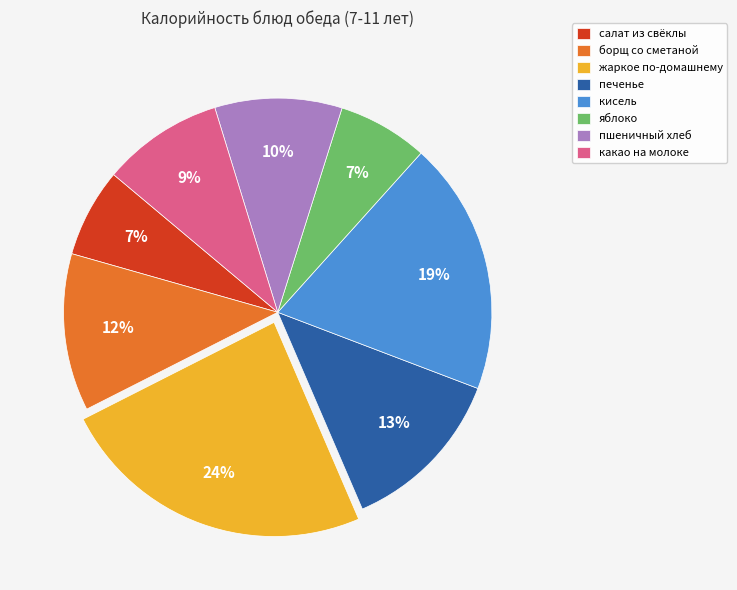

To the nearest percent, what is the difference between the жаркое по-домашнему and пшеничный хлеб slice percentages?

14%